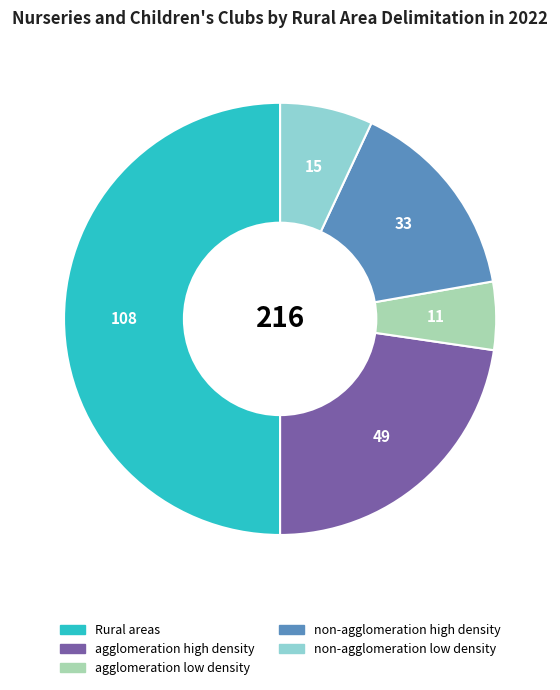

Which category has the smallest portion of the pie?

agglomeration low density